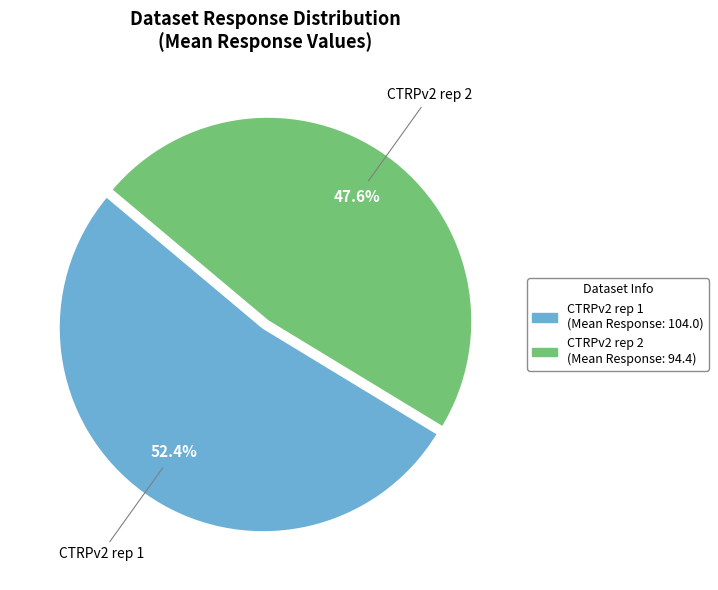

Count the number of slices in the pie.

2